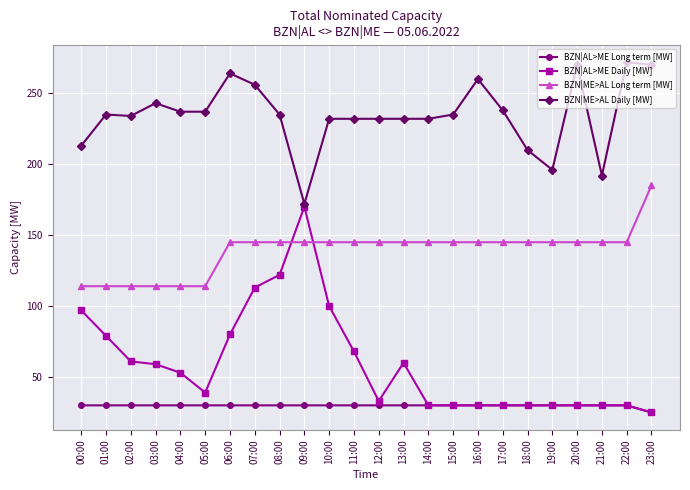

Which series has the largest total across all categories?

BZN|ME>AL Daily [MW]